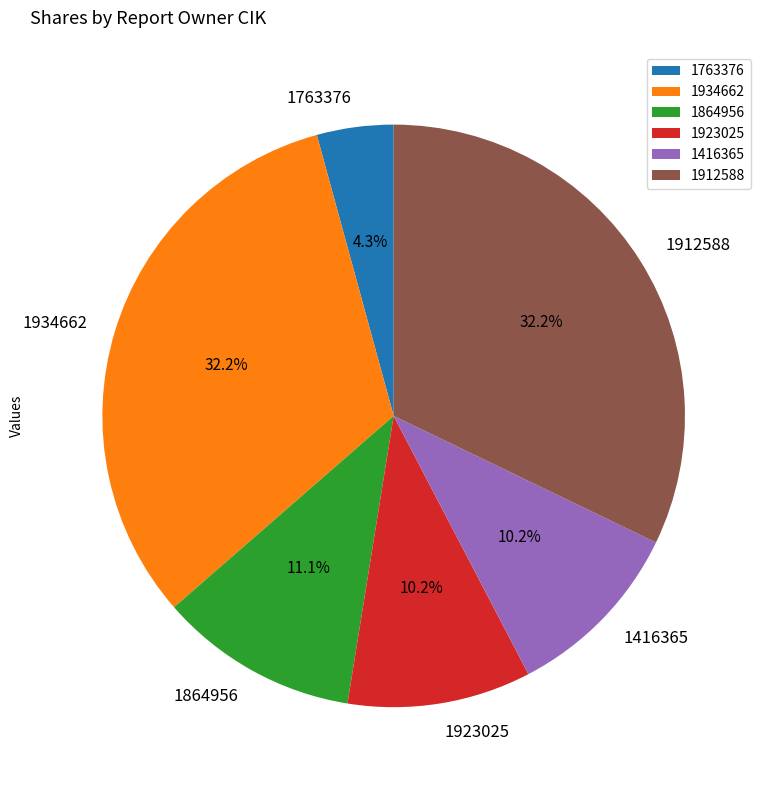

True or false: 1923025 accounts for 20% of the total.

False